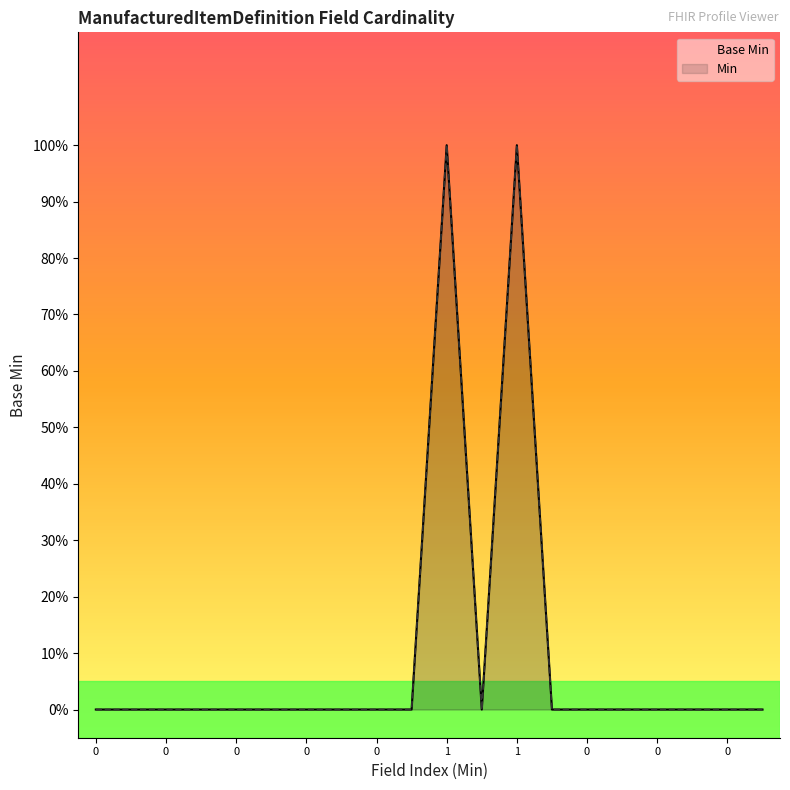

Which series has the widest spread of values?

Base Min